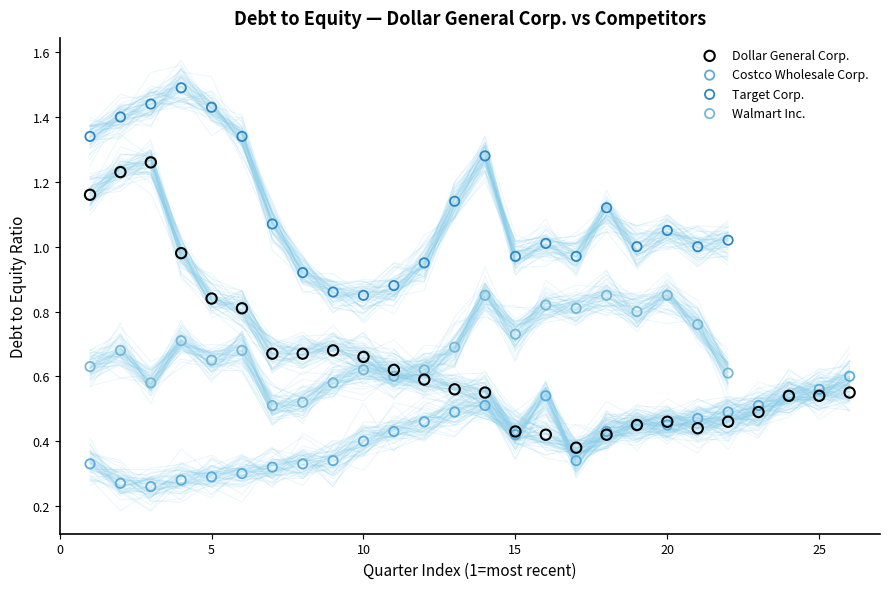

Which series contains the lowest Y value?

Costco Wholesale Corp.